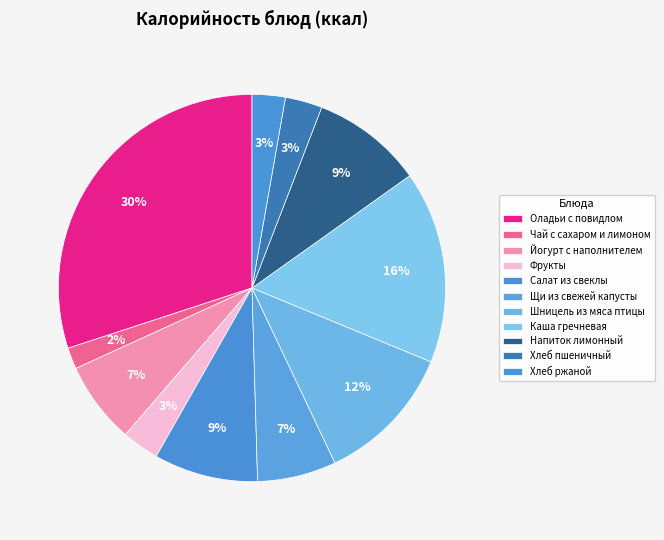

Is Шницель из мяса птицы the majority of the pie?

No